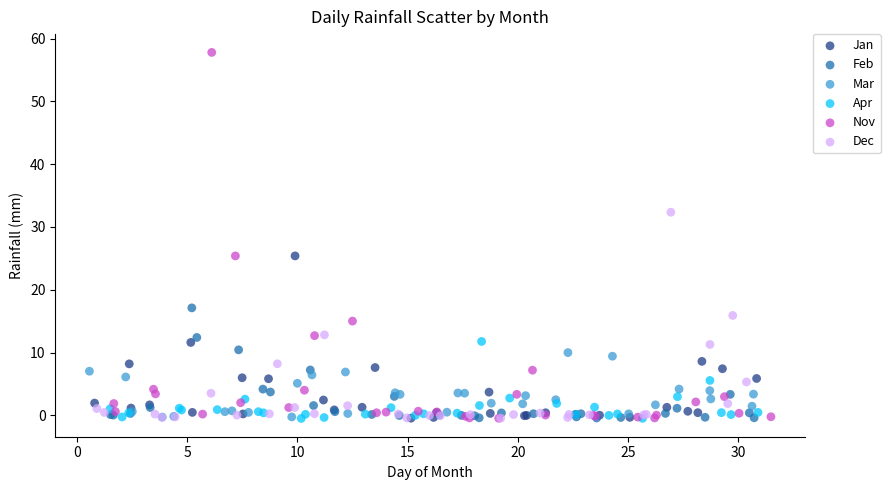

Which series contains the highest Y value?

Nov